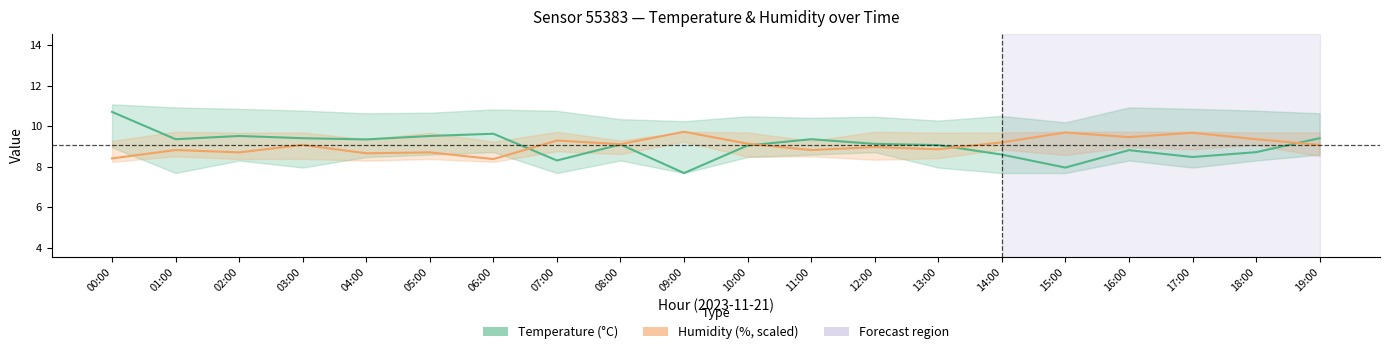

The value of temperature at 12:00 is 9.1. True or false?

True